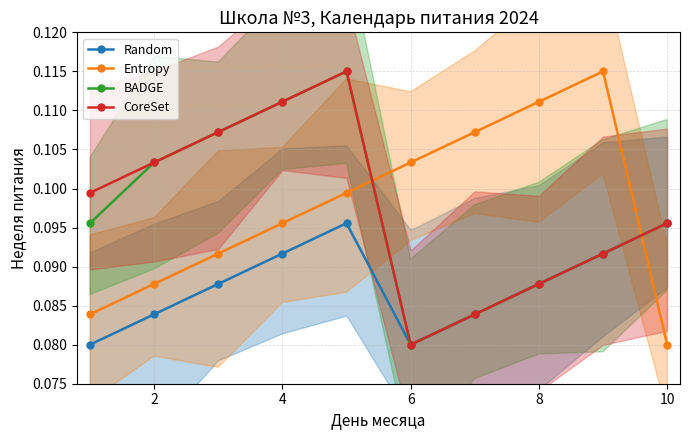

What is the smallest value displayed?

0.1